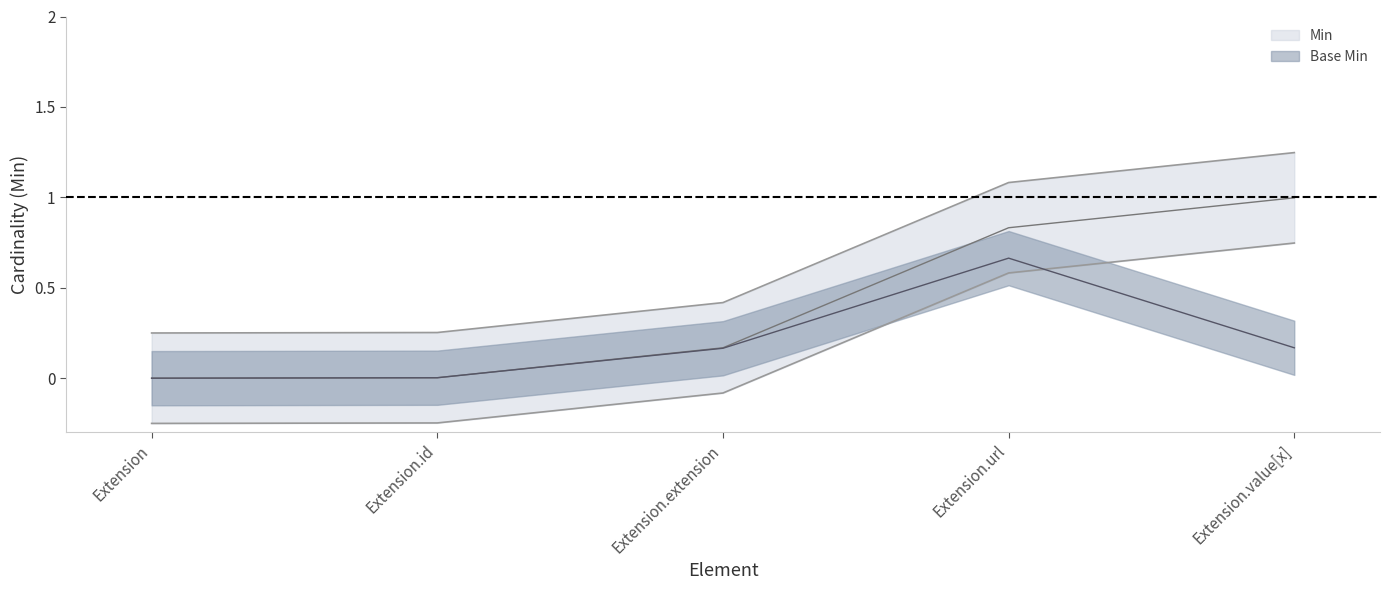

Is this an area chart (filled region under the line)?

No